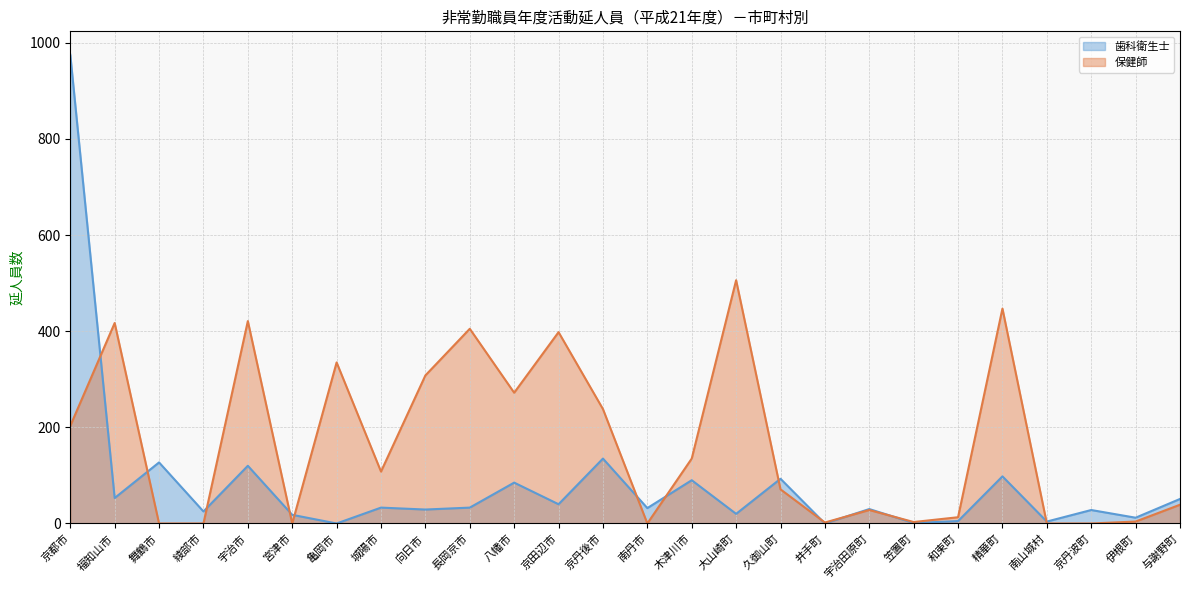

Count the number of data series in this chart.

2